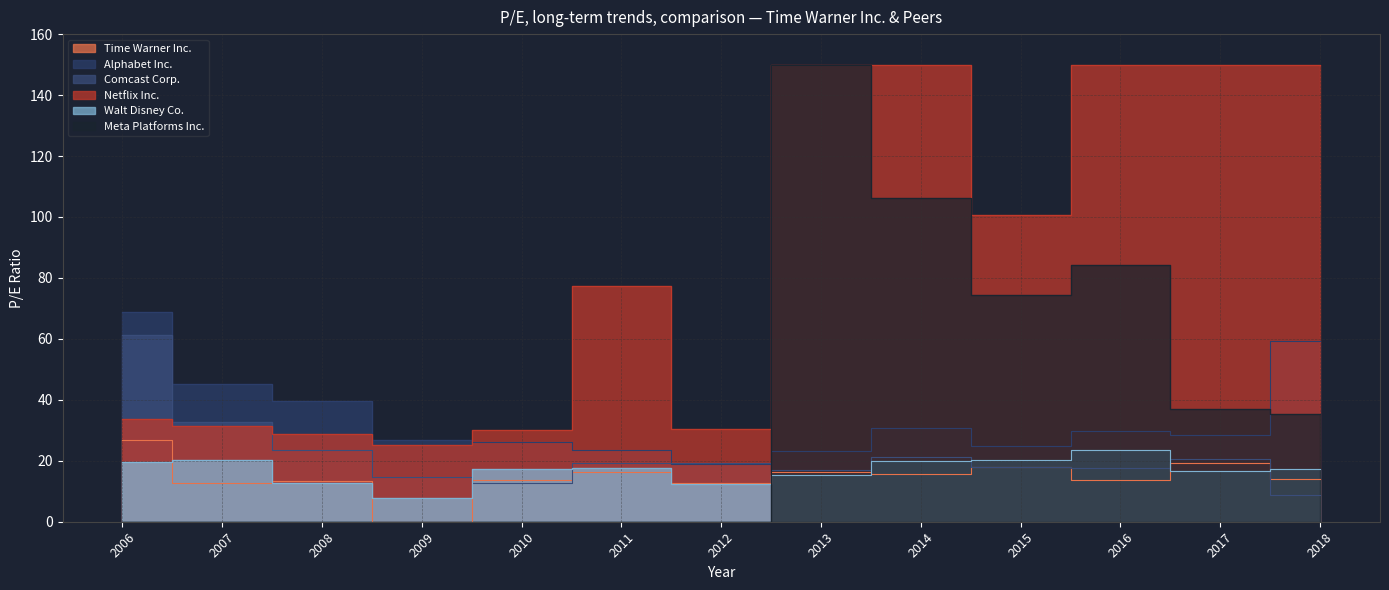

List the labels in order of Alphabet Inc. value, largest first.

2006, 2018, 2007, 2008, 2014, 2016, 2017, 2009, 2010, 2015, 2011, 2013, 2012